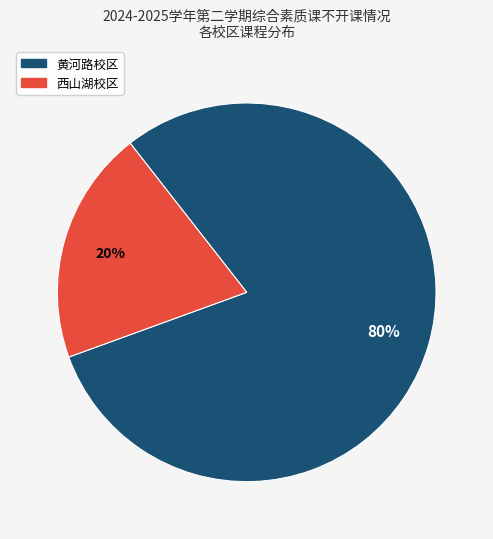

How many segments does this pie chart have?

2